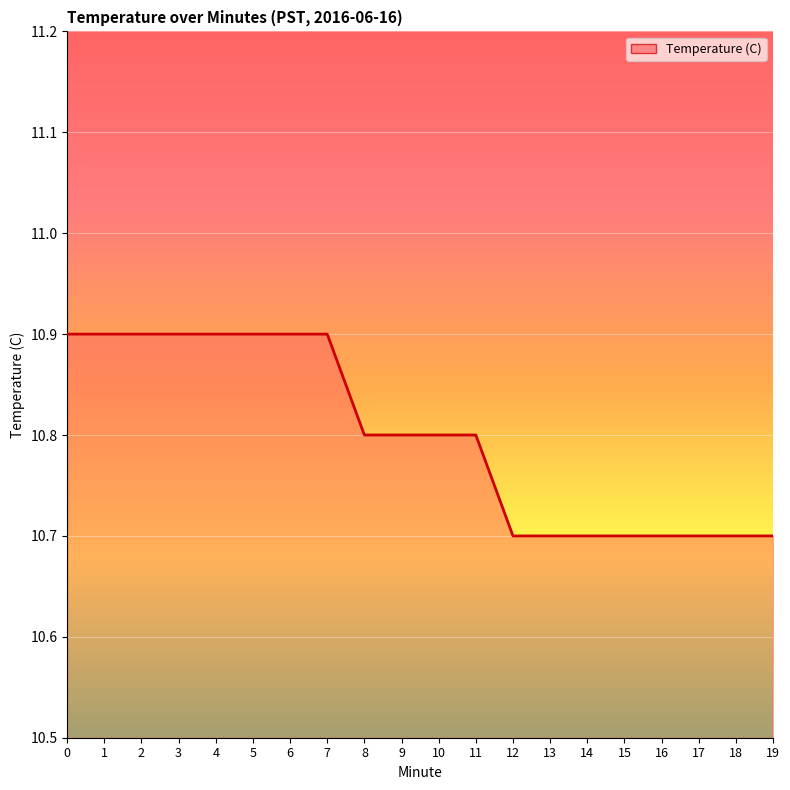

What value does the data have at 4?

10.9